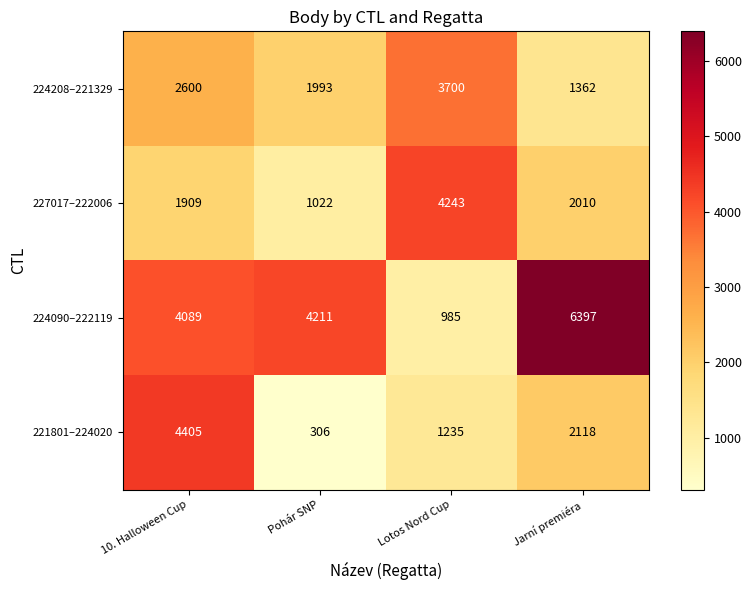

Rank the categories by 221801–224020 value from highest to lowest.

10. Halloween Cup, Jarní premiéra, Lotos Nord Cup, Pohár SNP